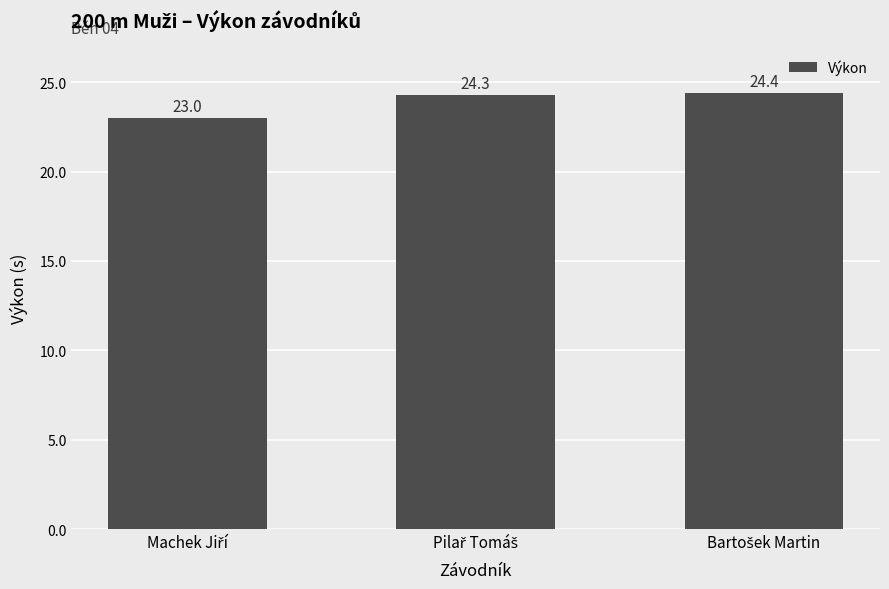

Reading left to right, transcribe all the data shown in this chart.

23.0	24.3	24.4